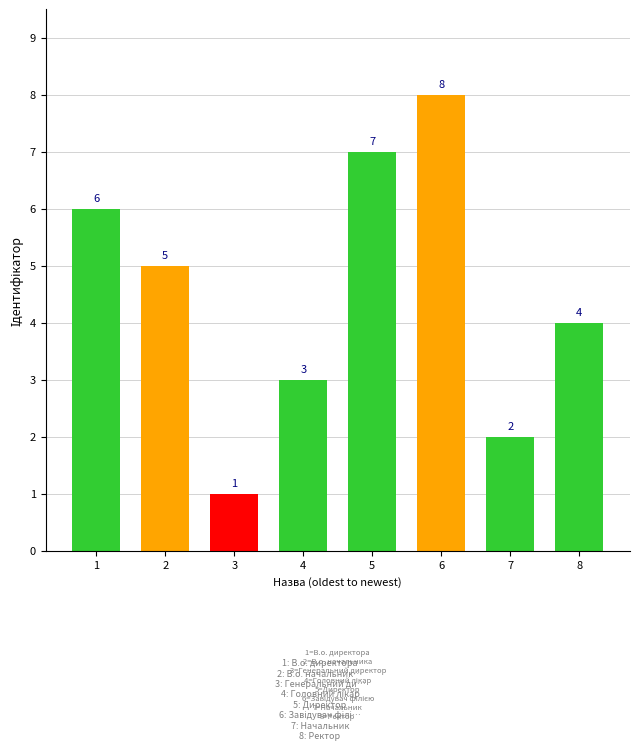

What is the difference between the second highest and second lowest values?

5